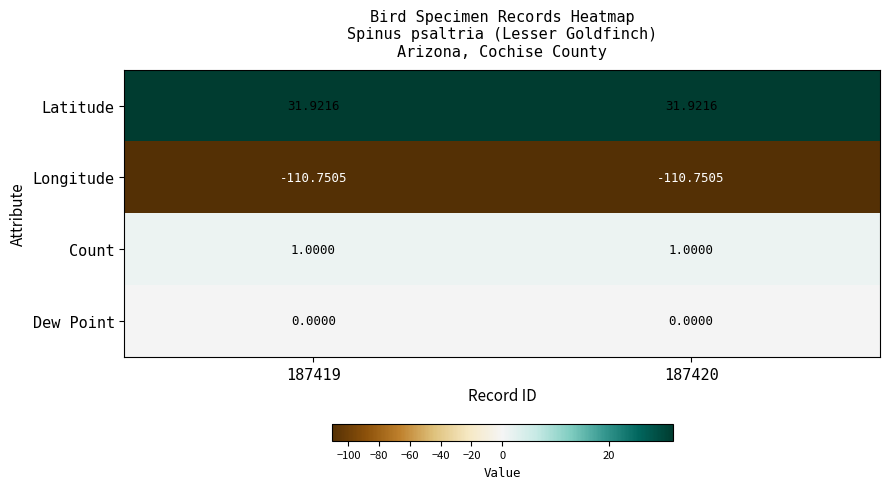

Is the value of Dew Point at 187419 greater than the value of Latitude at 187419?

No